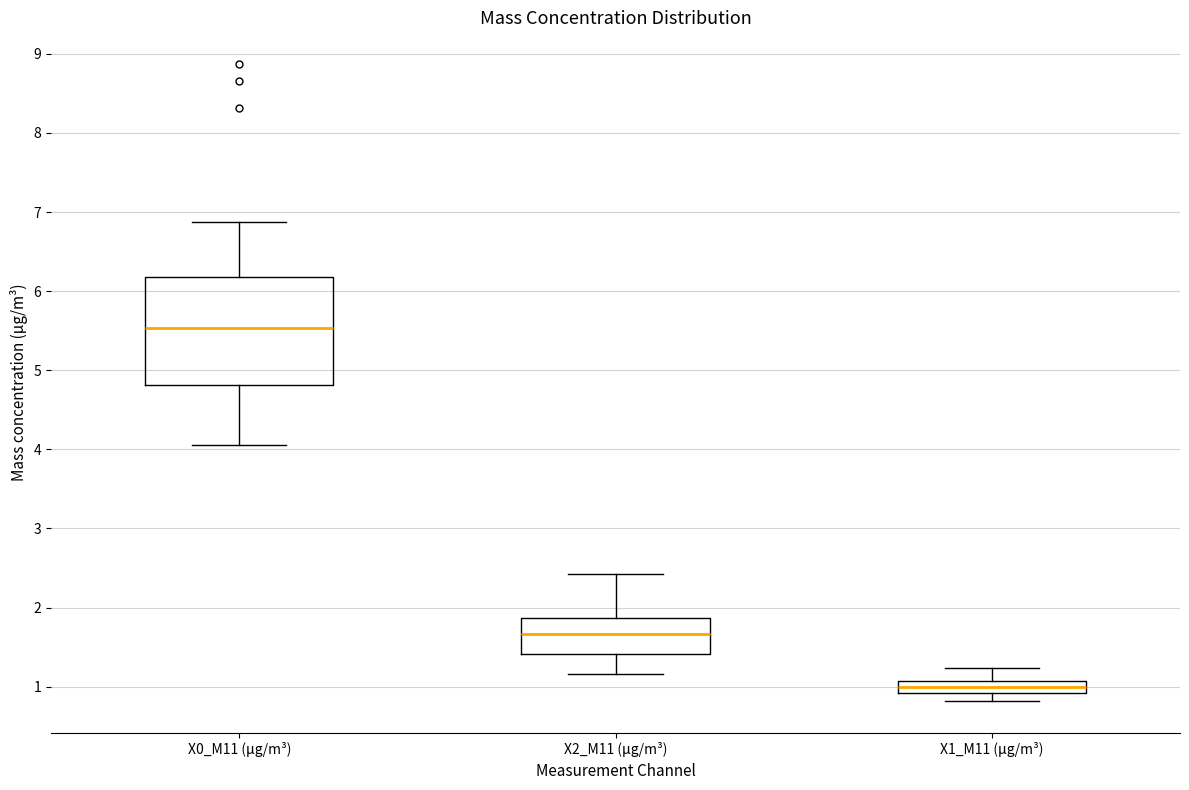

Where does the median line of the box for X2_M11 (μg/m³) sit on the y-axis? The values are not printed on the chart, so give them approximately, as read against the axis.

1.7